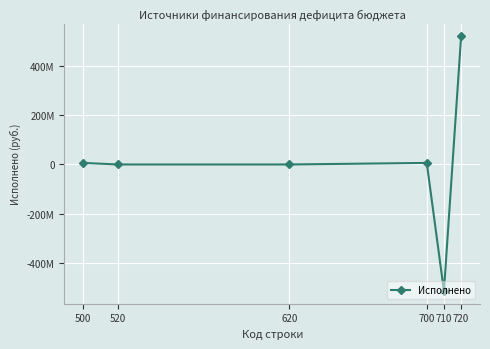

What is the difference between the maximum and second lowest values?

520806751.2